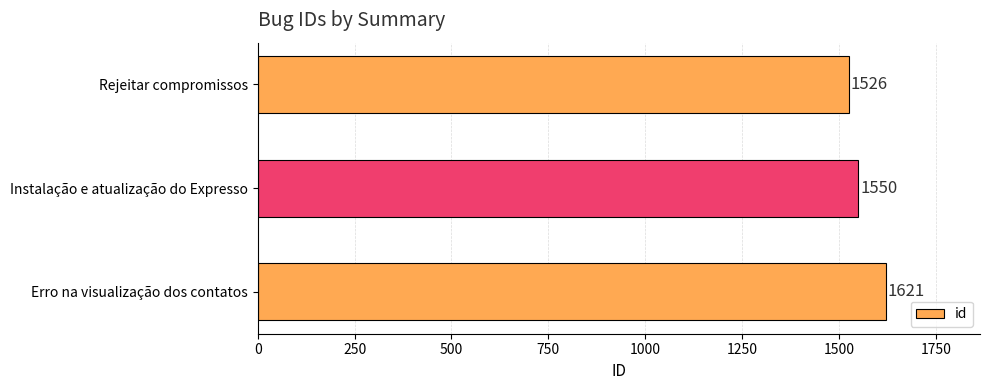

Reading top to bottom, extract all data points from this chart.

Rejeitar compromissos=1526	Instalação e atualização do Expresso=1550	Erro na visualização dos contatos=1621